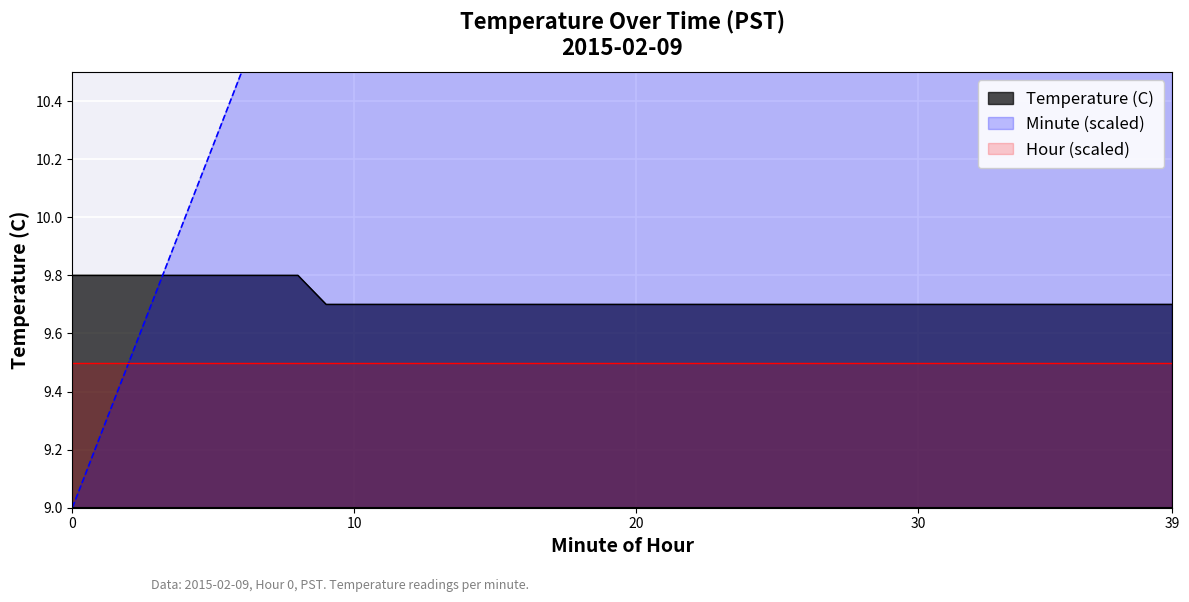

What is the spread (max minus min) of values at 26?

5.8